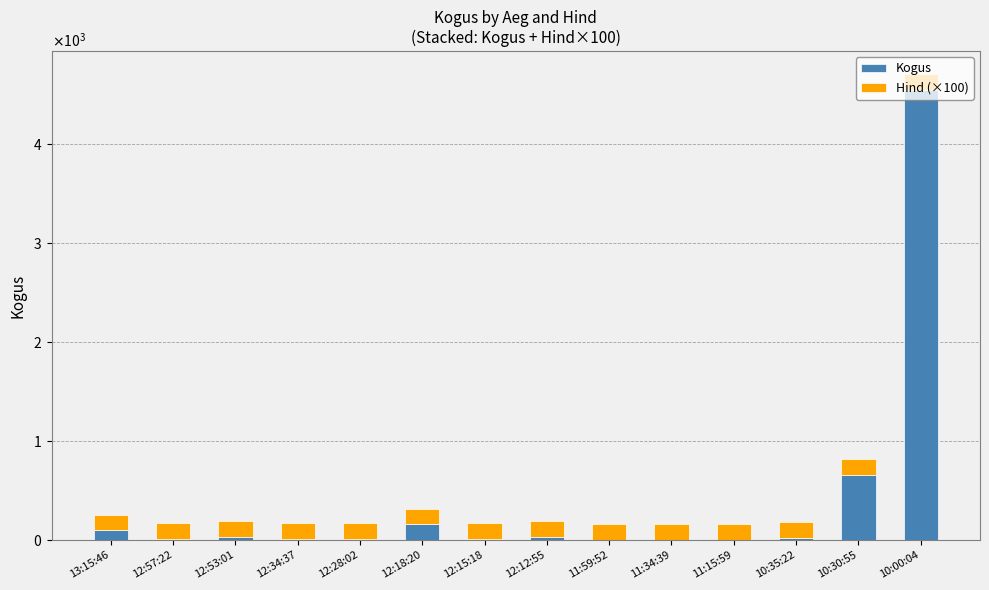

What value does the Kogus series have at 13:15:46?

100.0